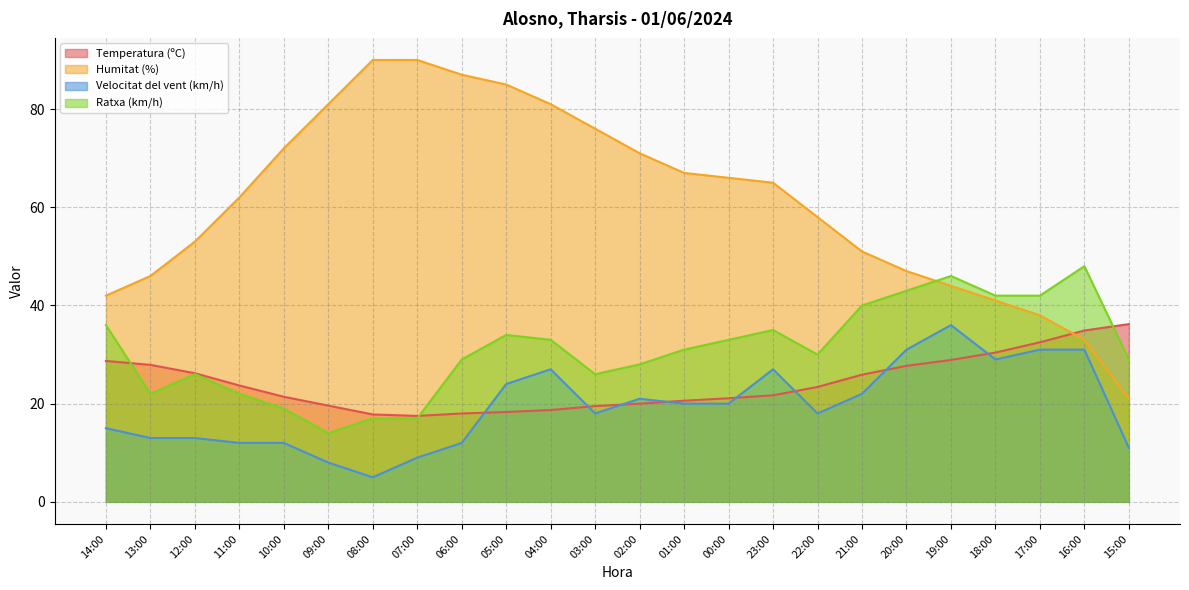

What is the difference between the Ratxa (km/h) values at 04:00 and 09:00?

19.0